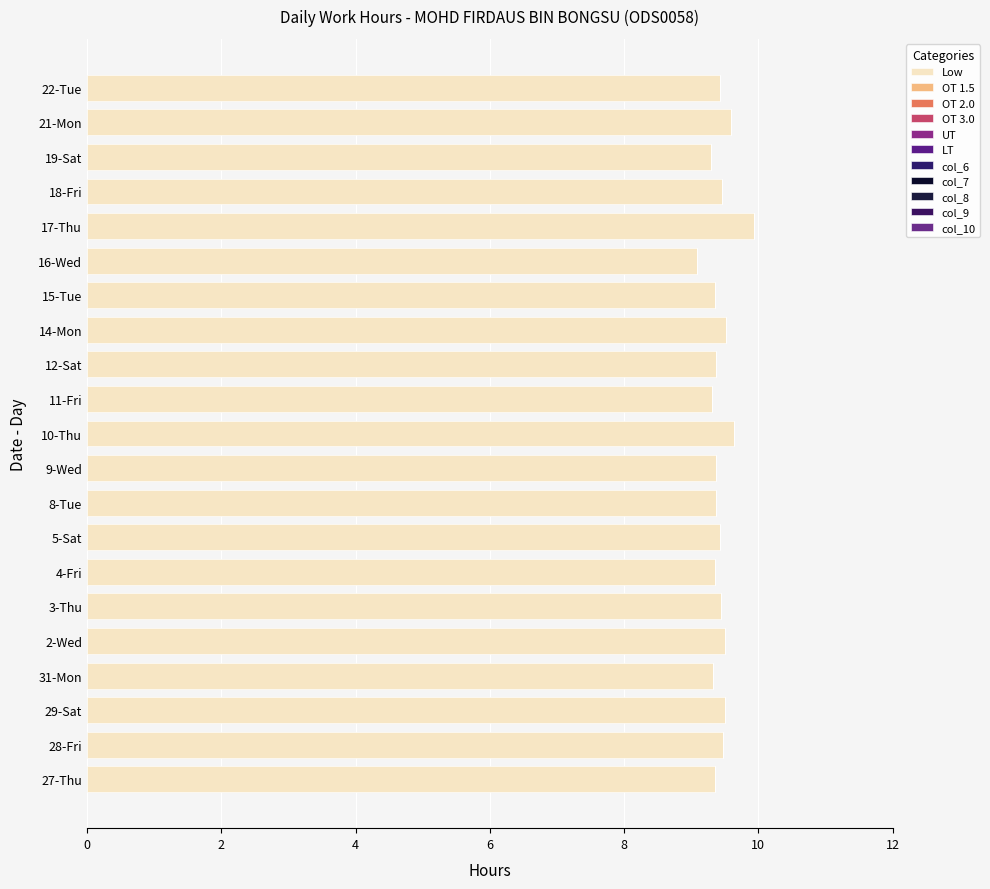

Does the chart contain any negative values?

No